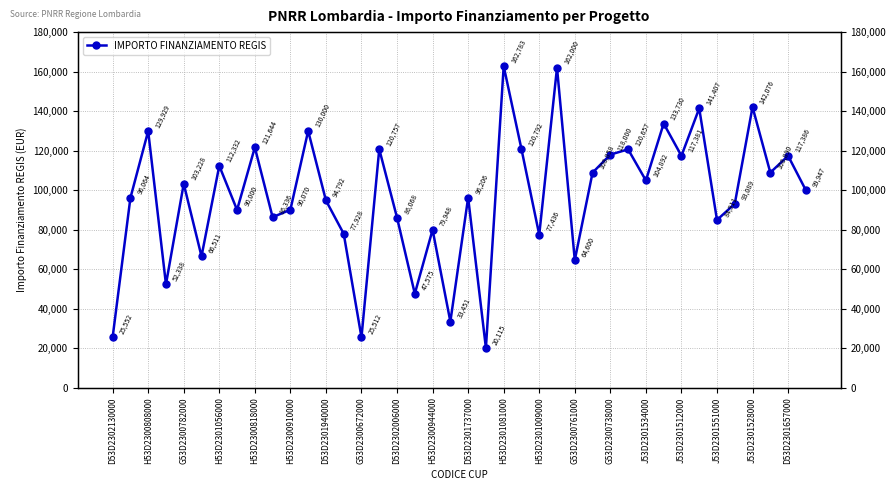

What position from the left is H53D2300944000?

10